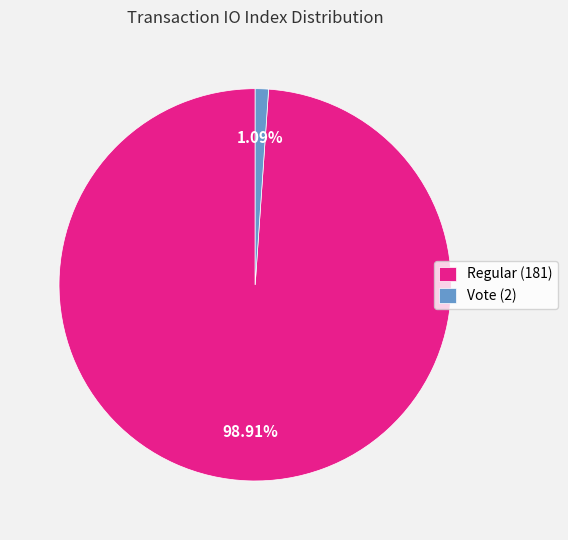

What percentage is NOT represented by Regular (181)?

1.1%